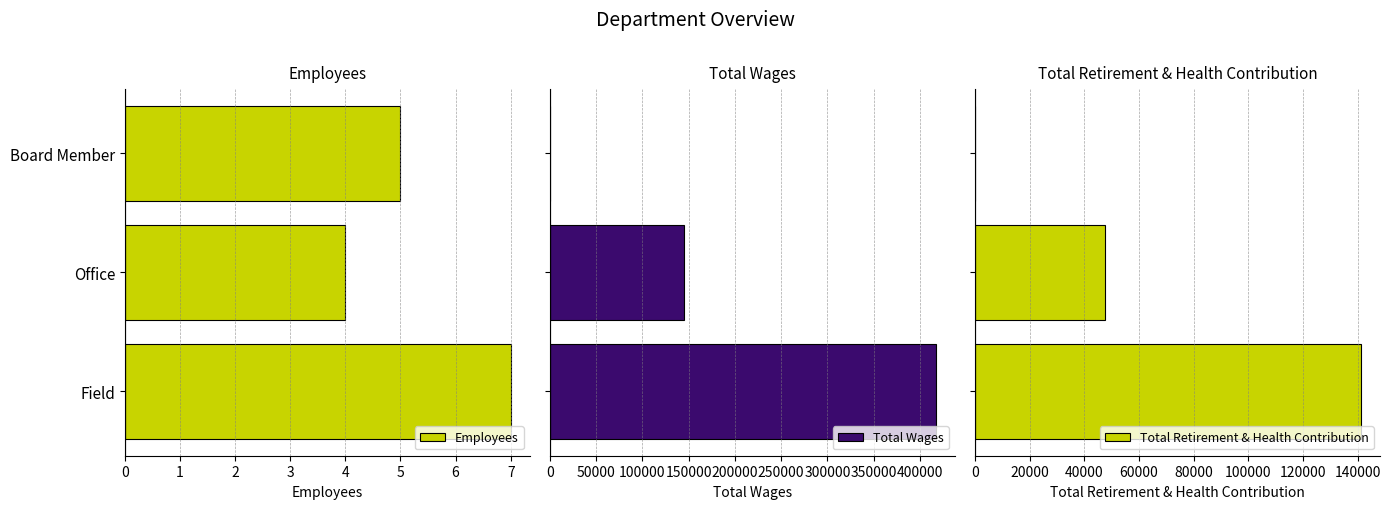

How many distinct data groups are displayed?

3